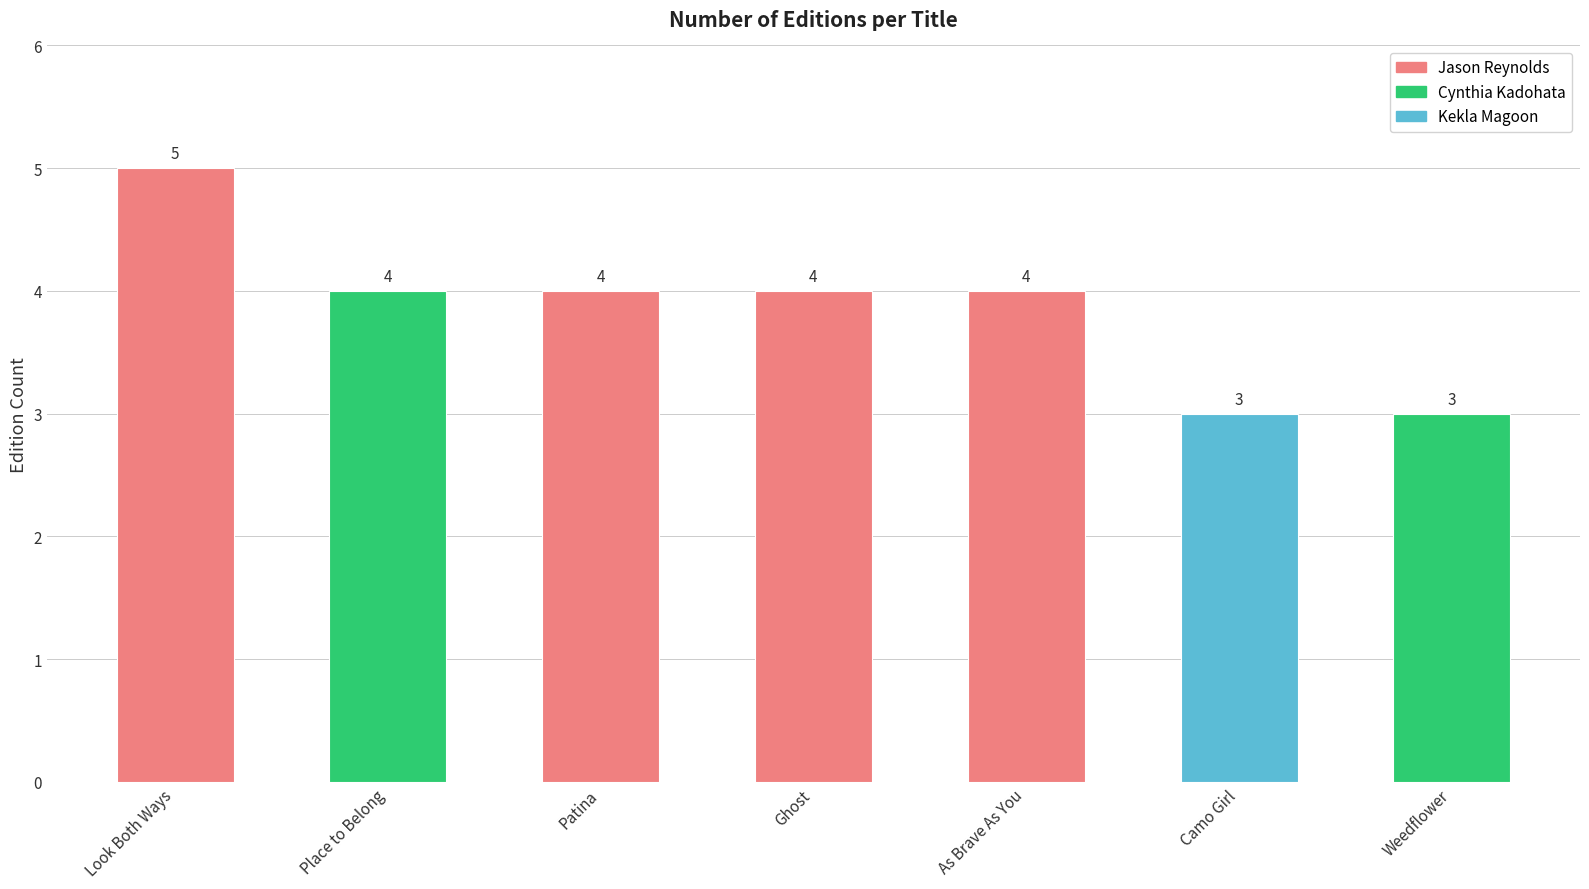

The value at Jason Reynolds (As Brave As You) is 4. True or false?

True